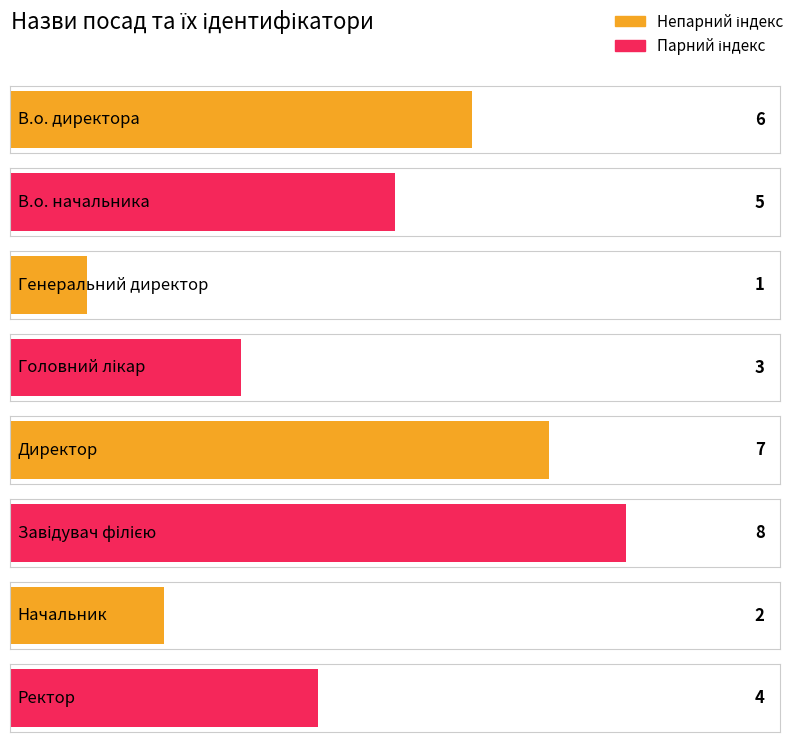

Reading right to left, extract all data points from this chart.

Ректор=4	Начальник=2	Завідувач філією=8	Директор=7	Головний лікар=3	Генеральний директор=1	В.о. начальника=5	В.о. директора=6